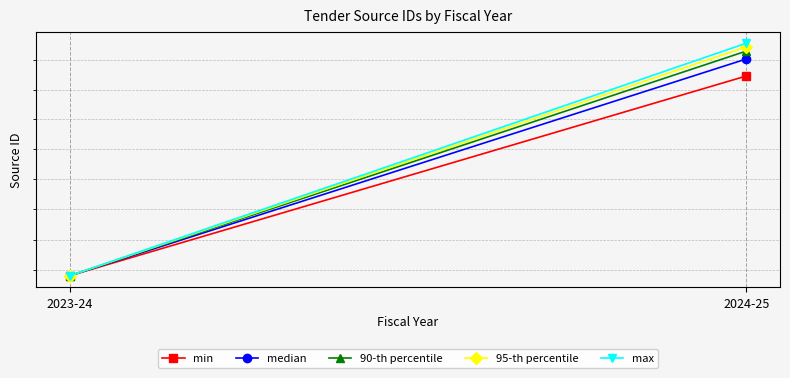

The value of min at 2023-24 is 1444.4. True or false?

False